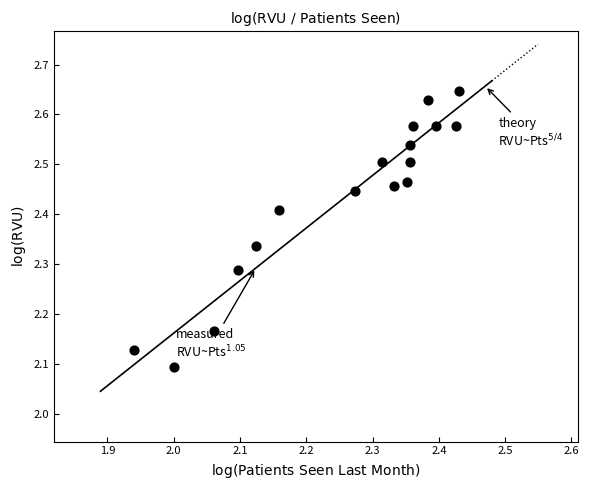

What is the range of X values (max minus min)?

0.5